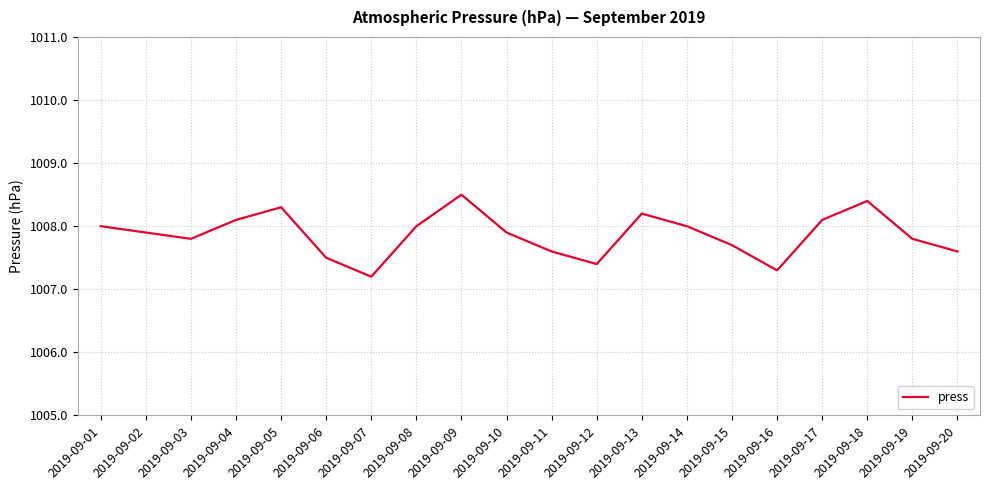

What is the change in value from 2019-09-01 to 2019-09-04?

+0.1